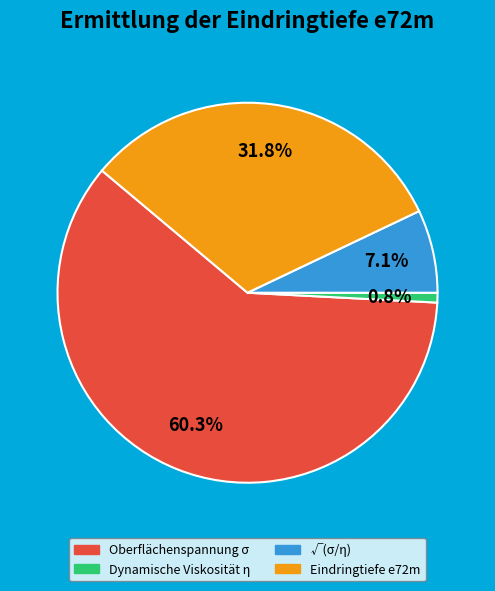

Which category has the smallest portion of the pie?

Dynamische Viskosität η